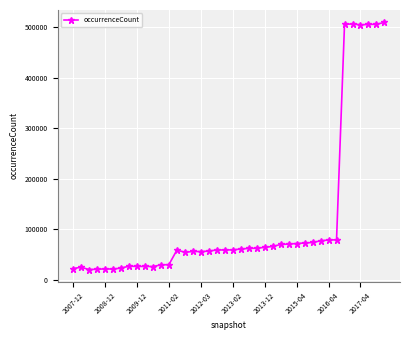

What is the average value?

117976